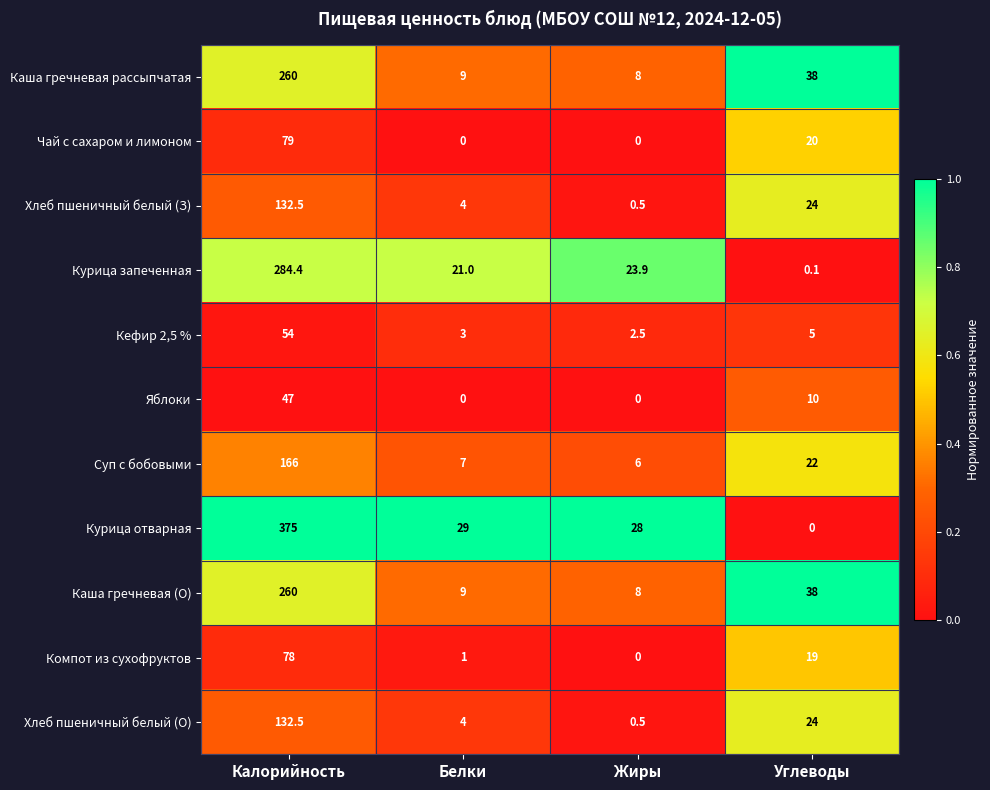

Which series has the largest range (max minus min)?

Курица отварная